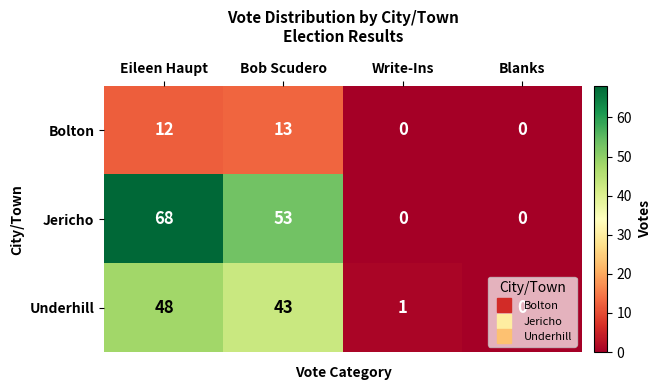

Rank the series at Bob Scudero from highest to lowest value.

Jericho, Underhill, Bolton